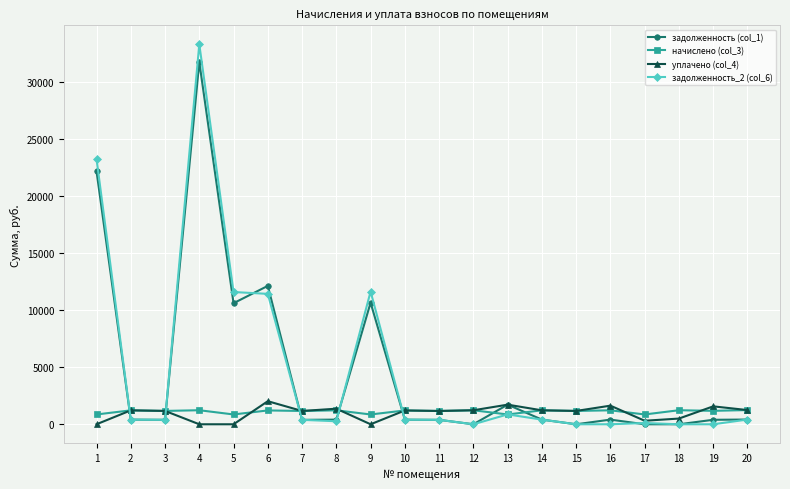

How many lines are shown in the chart?

4